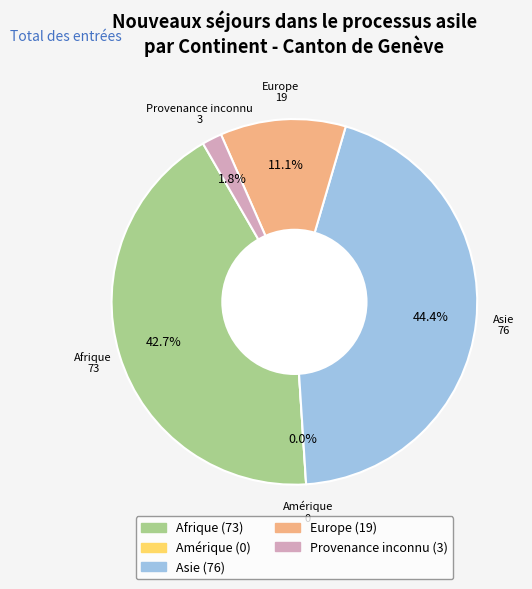

To the nearest percent, what is the difference between the Europe and Amérique slice percentages?

11%